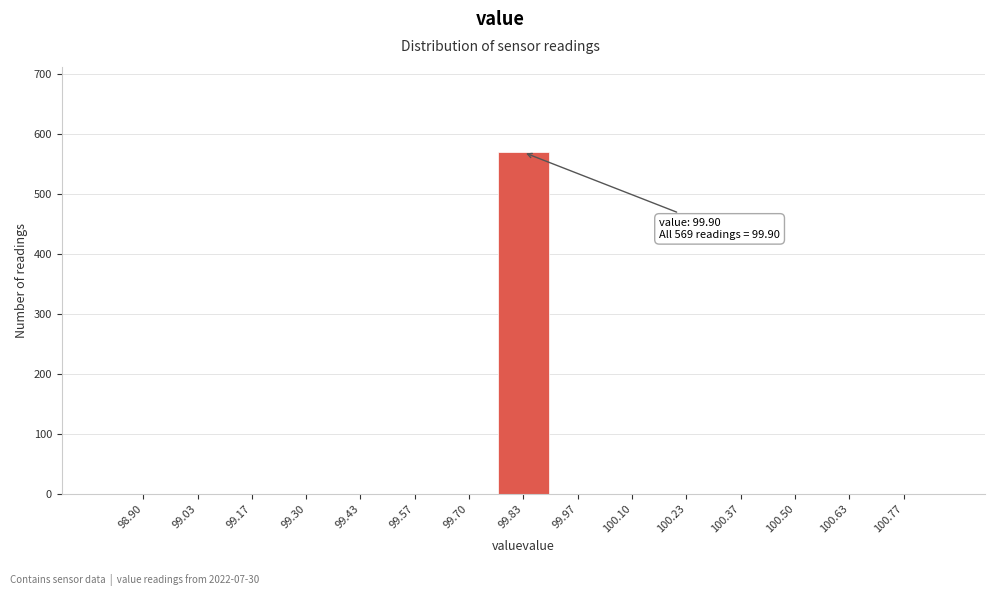

Reading right to left, what are all the values shown in this chart?

100.77=0	100.63=0	100.50=0	100.37=0	100.23=0	100.10=0	99.97=0	99.83=569	99.70=0	99.57=0	99.43=0	99.30=0	99.17=0	99.03=0	98.90=0